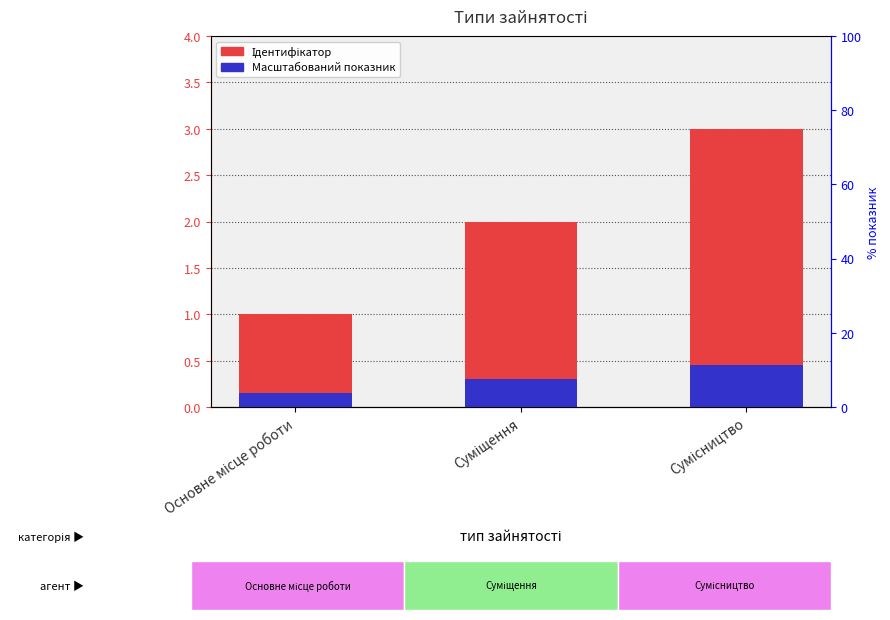

The value of Масштабований показник at Суміщення is 0.3. True or false?

True